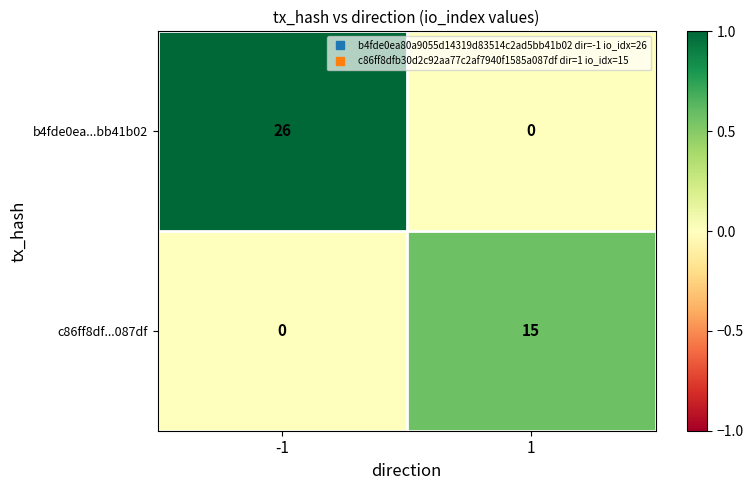

At which category is the sum across all series the highest?

-1